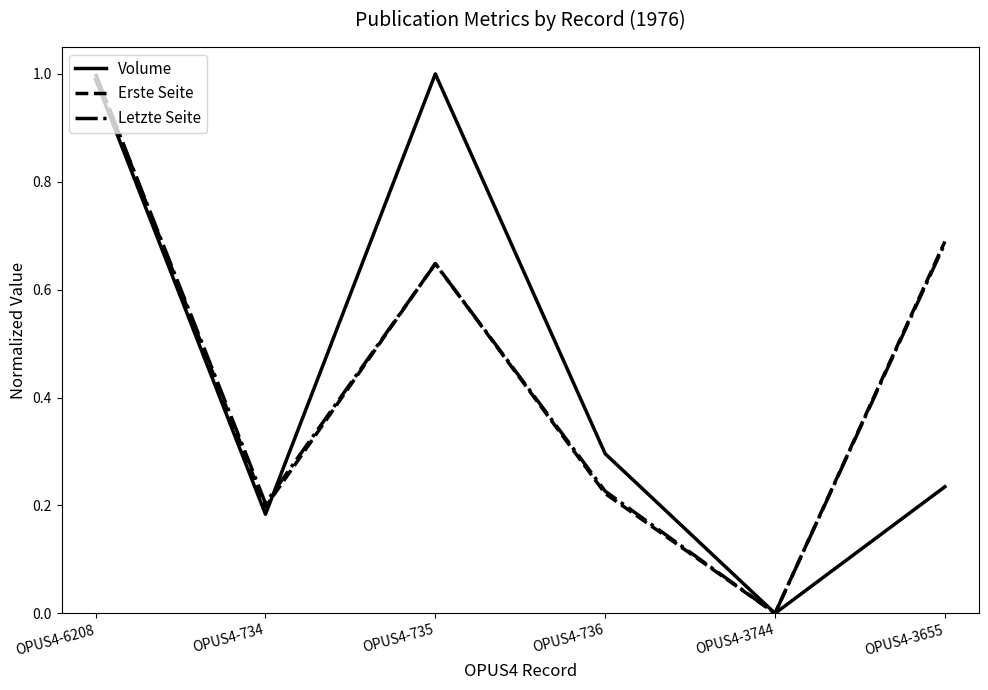

Is the value of Volume at OPUS4-736 greater than the value of Erste Seite at OPUS4-734?

Yes